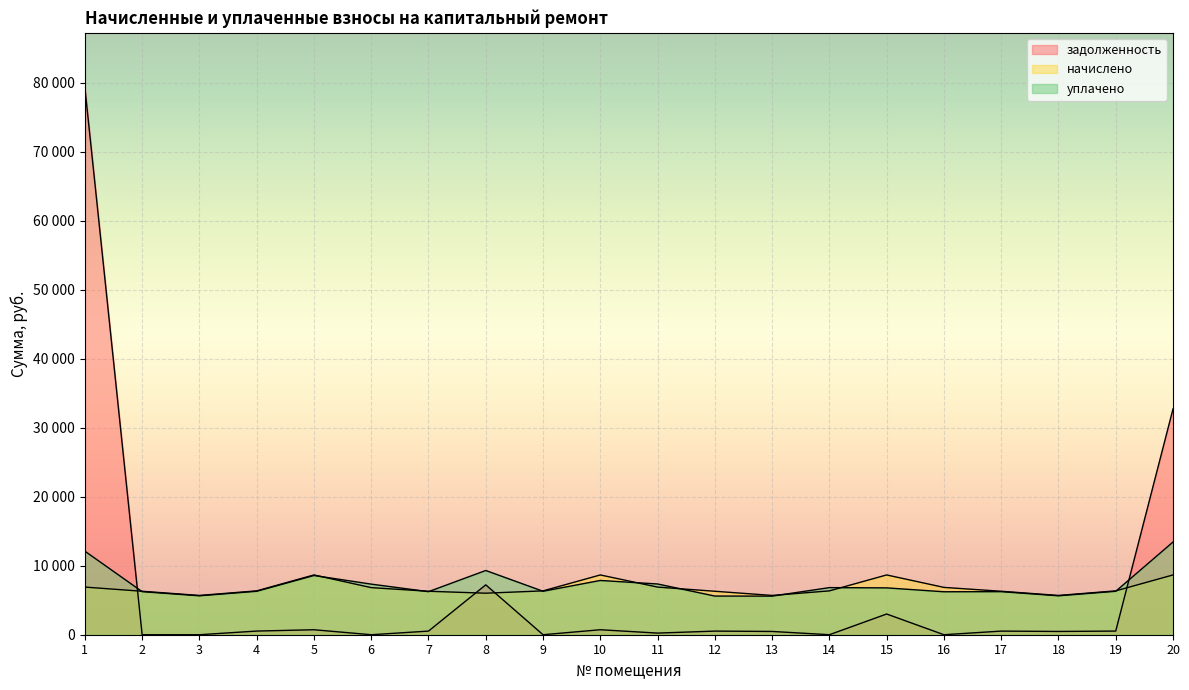

Is it true that задолженность equals 0.0 at 2?

True